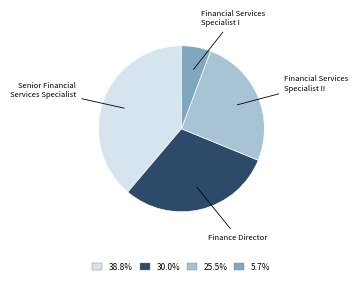

Does 38.8% account for over 50% of the chart?

No